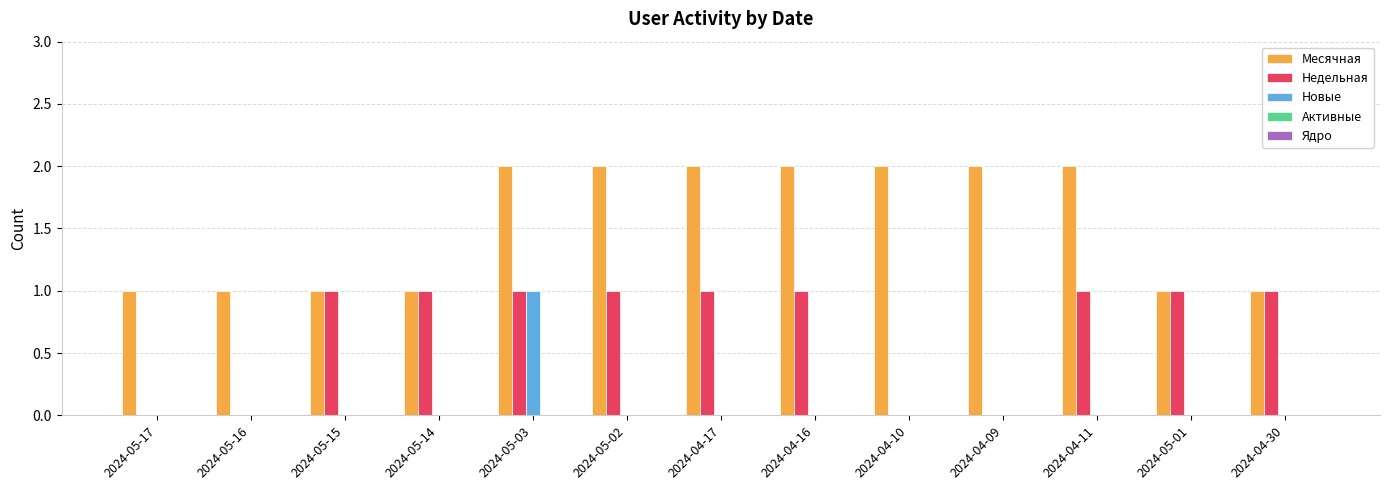

The Месячная series shows 2 at 2024-05-02. True or false?

True